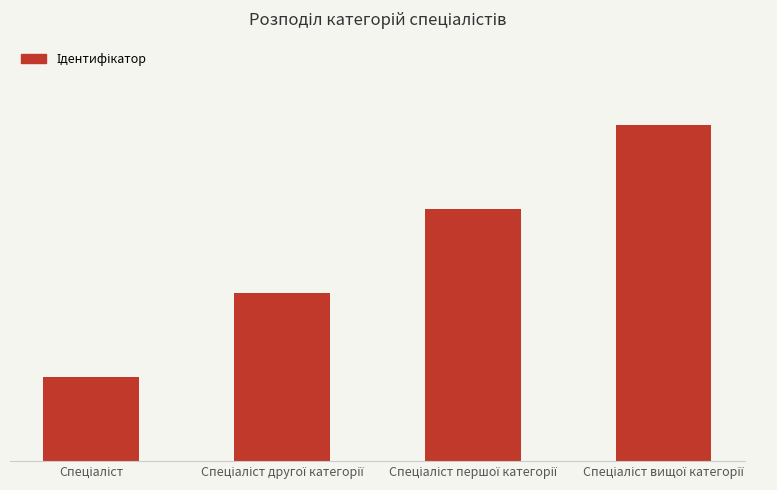

What is the change in value from Спеціаліст to Спеціаліст вищої категорії?

+3